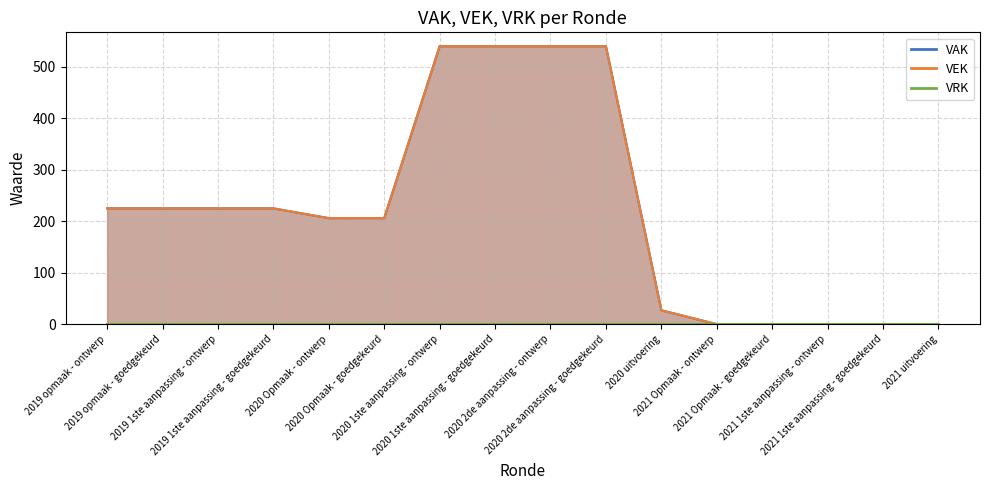

What is the sum of the values at 2020 1ste aanpassing - goedgekeurd and 2020 Opmaak - goedgekeurd?

746